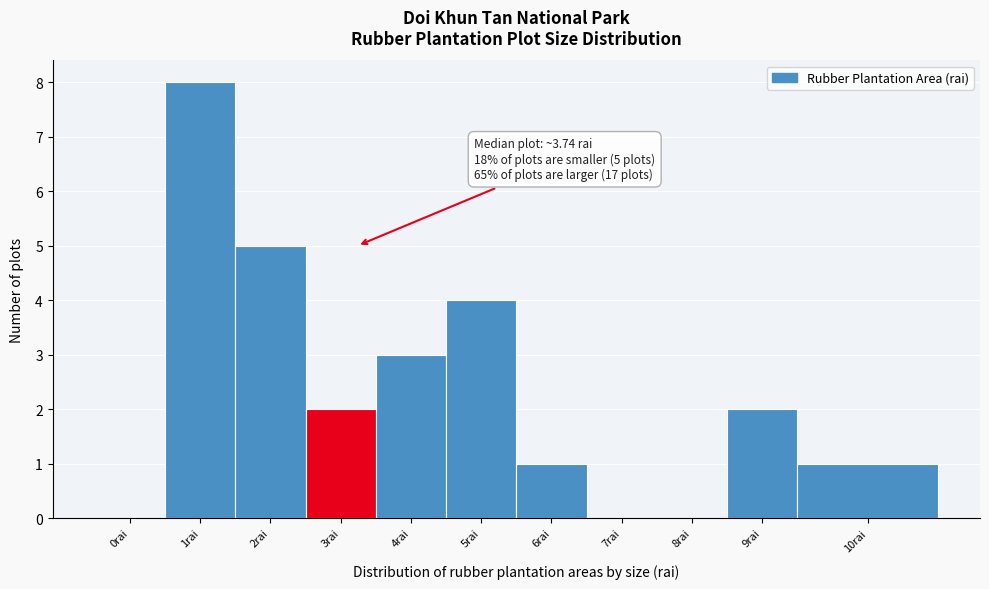

Reading right to left, list all the values displayed in this chart.

10rai=1	9rai=2	8rai=0	7rai=0	6rai=1	5rai=4	4rai=3	3rai=2	2rai=5	1rai=8	0rai=0